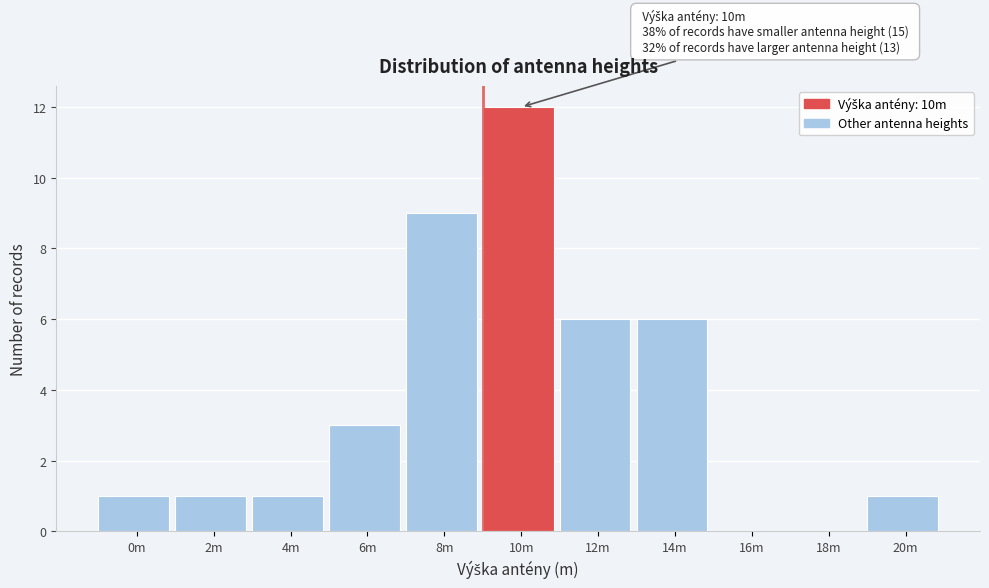

Reading right to left, extract all data points from this chart.

20m=1	18m=0	16m=0	14m=6	12m=6	10m=12	8m=9	6m=3	4m=1	2m=1	0m=1